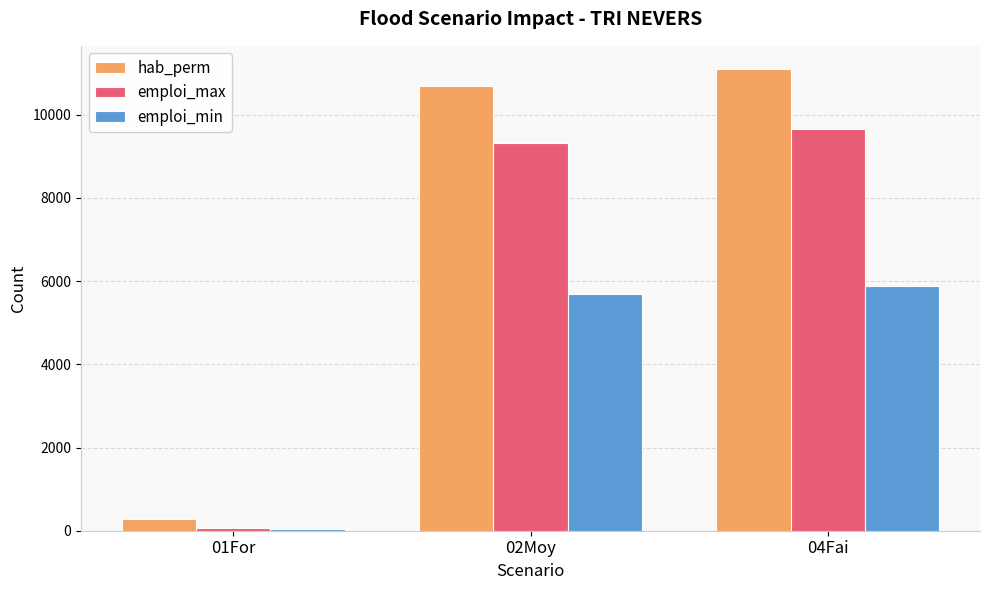

Reading left to right, list all the values displayed in this chart.

hab_perm: 284	10682	11101
emploi_max: 55	9317	9664
emploi_min: 45	5692	5887